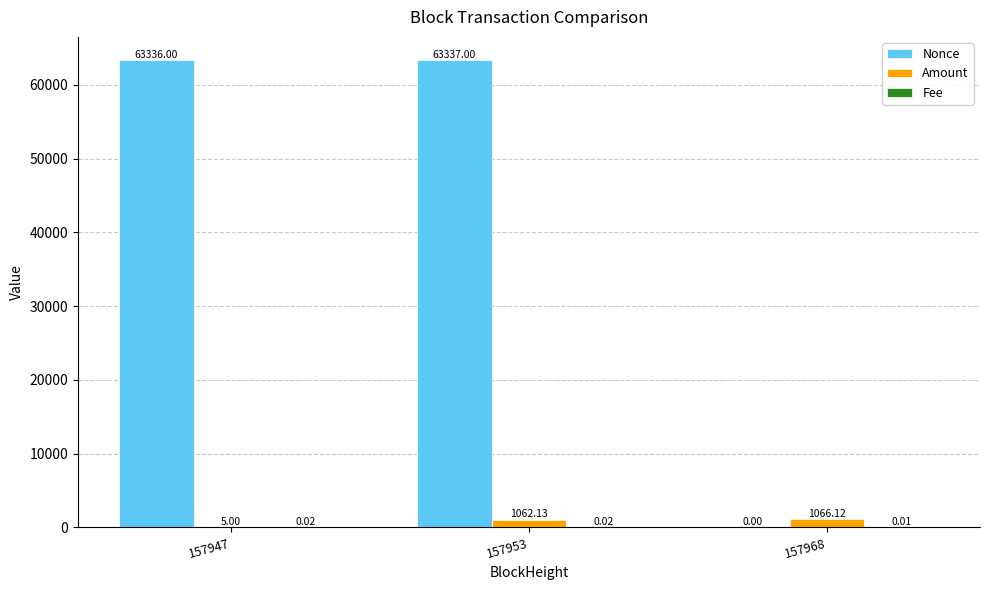

Which series has the largest total across all categories?

Nonce